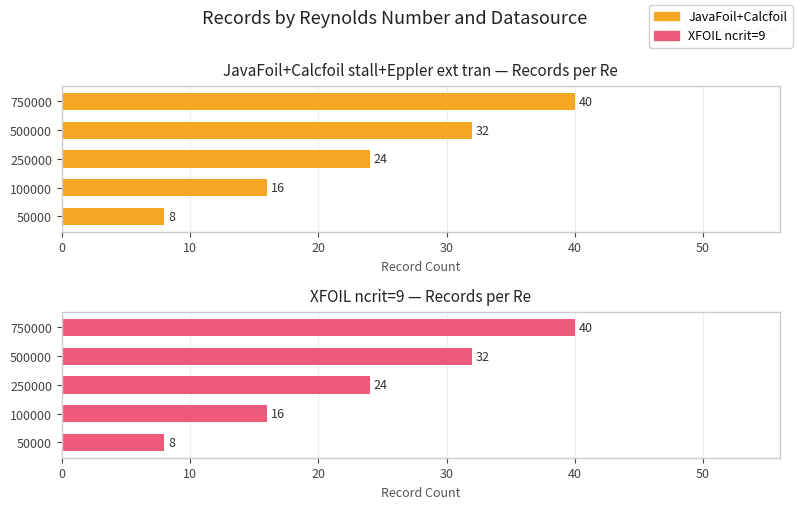

What is the sum of all XFOIL ncrit=9 values?

120